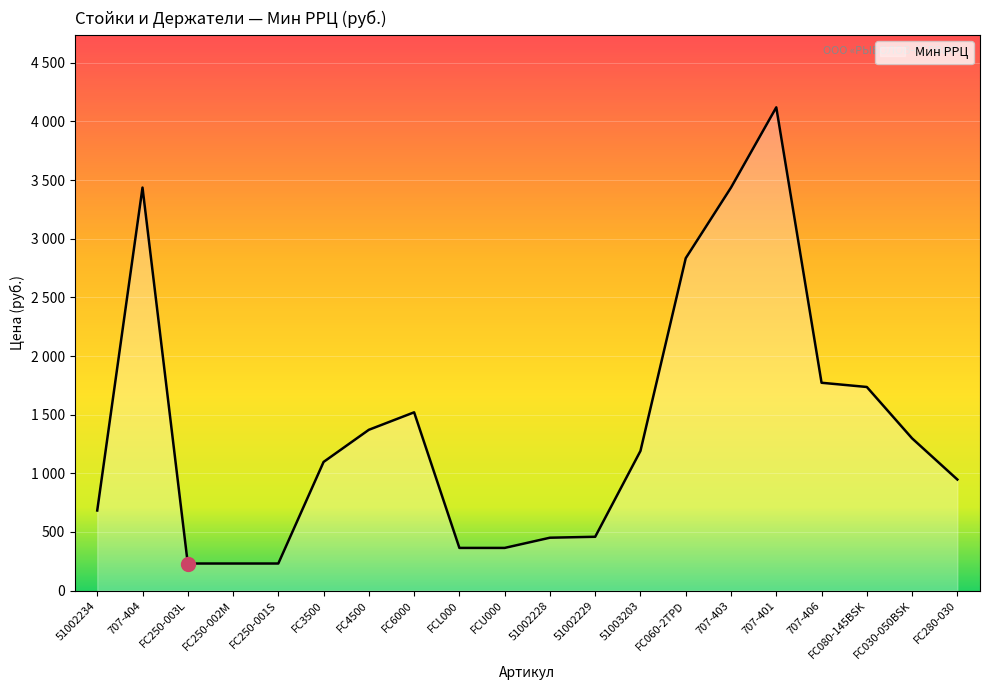

What is the greatest value displayed?

4120